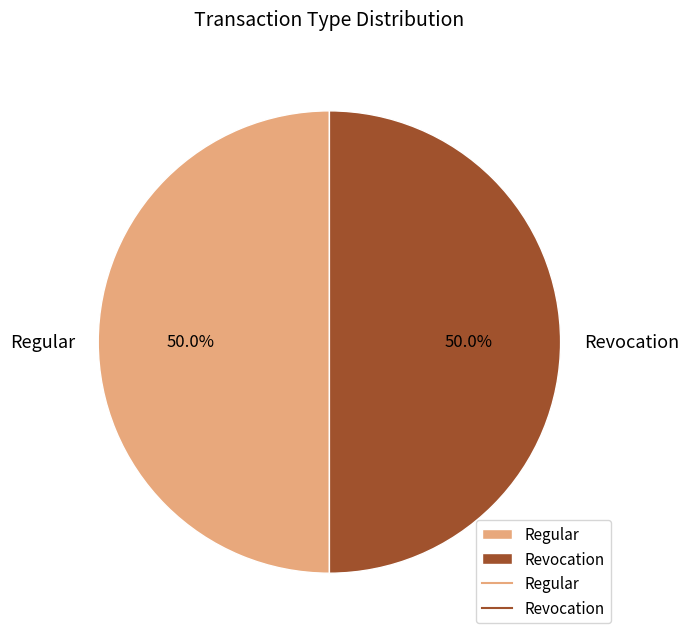

What is the ratio of the value at Revocation to the value at Regular?

1.0